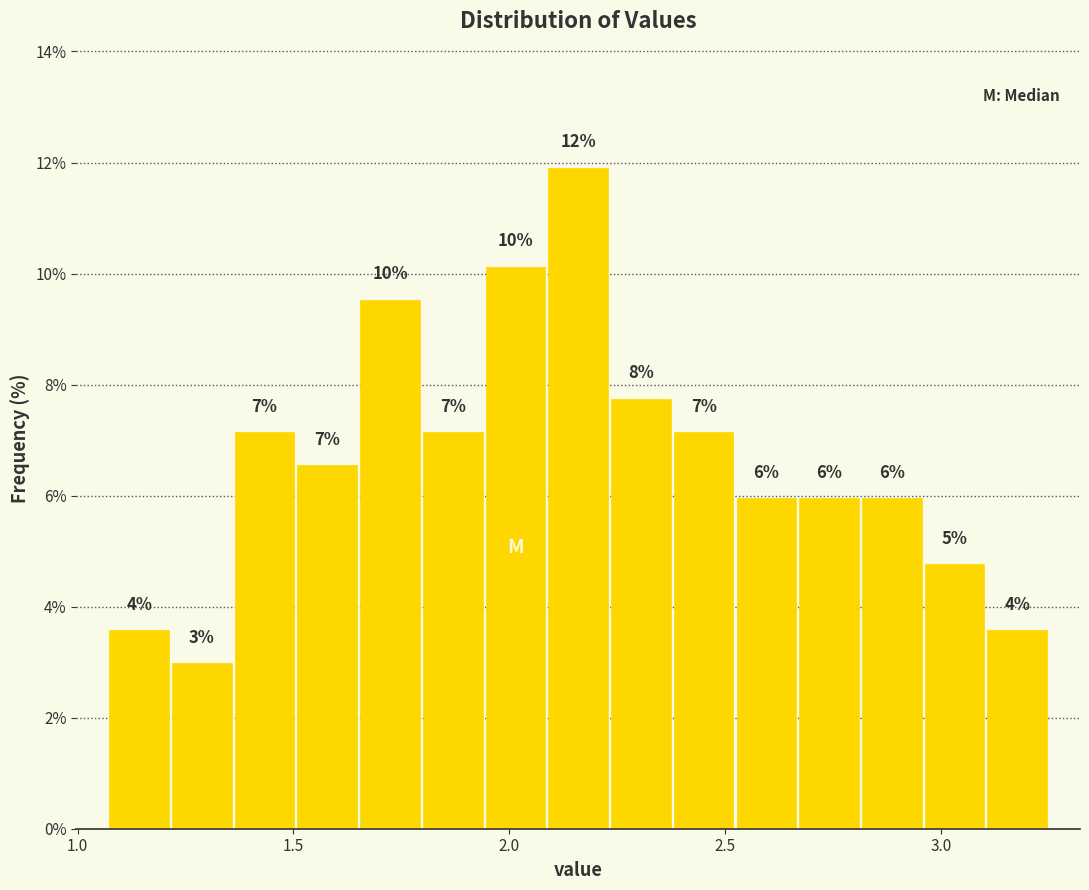

Read against the x-axis, roughly where is the centre of the tallest bar?

2.15